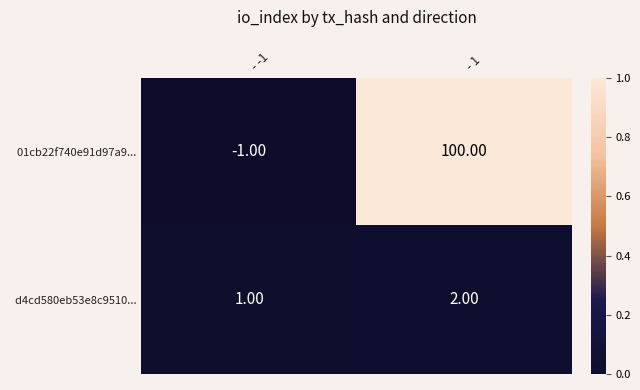

What is the minimum value shown in the chart?

-1